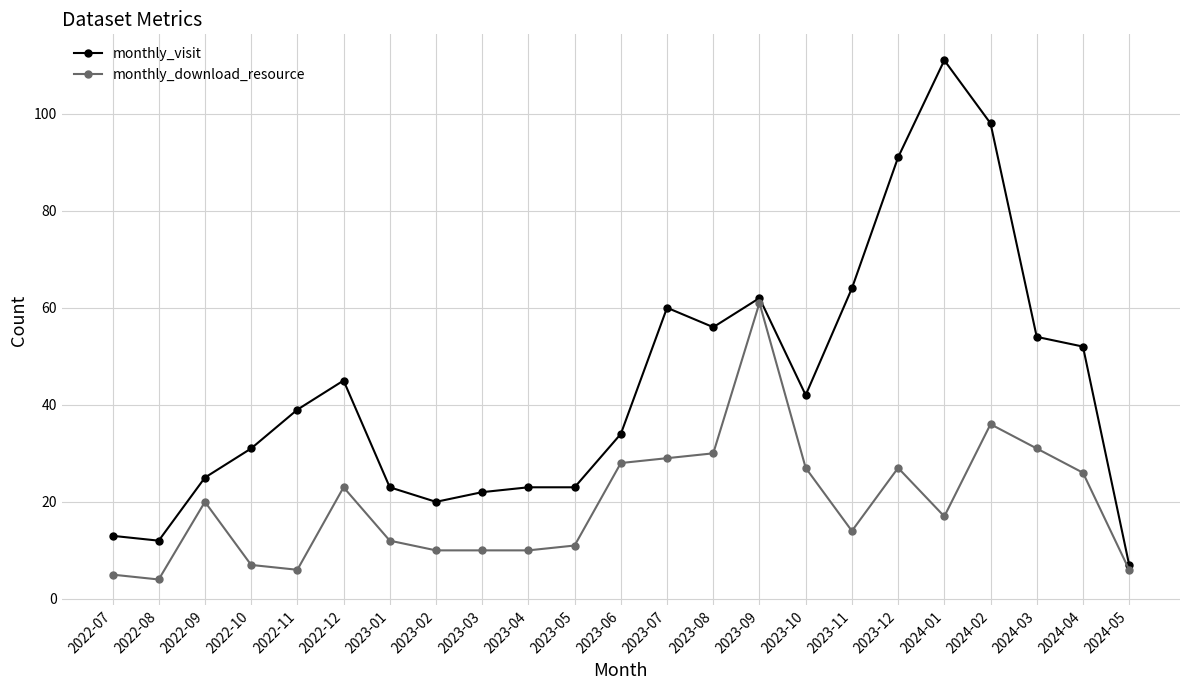

The value of monthly_visit at 2023-10 is 42. True or false?

True